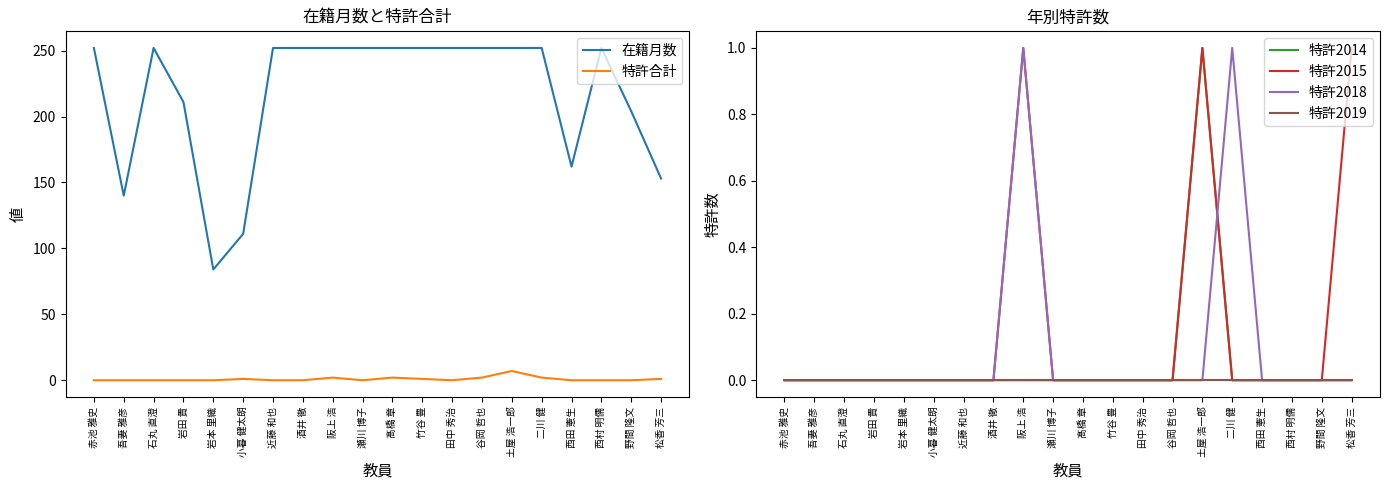

What is the highest value of the 特許2014 series?

1